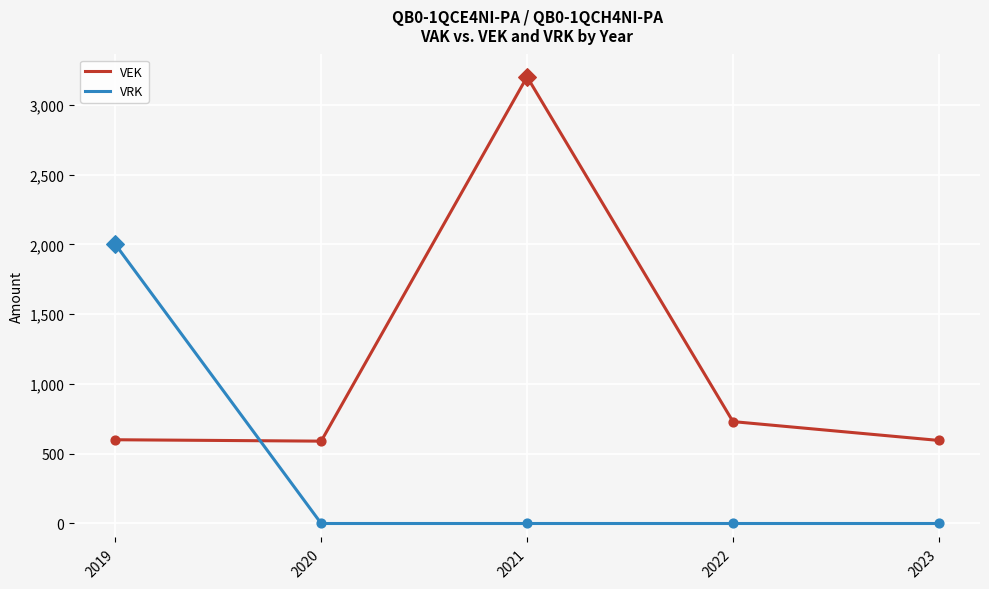

Is the value of VEK at 2022 greater than the value of VRK at 2023?

Yes